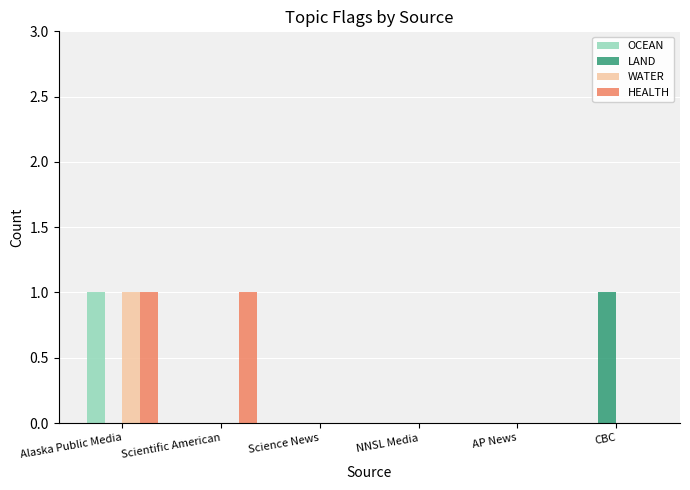

Which series has the largest total across all categories?

HEALTH